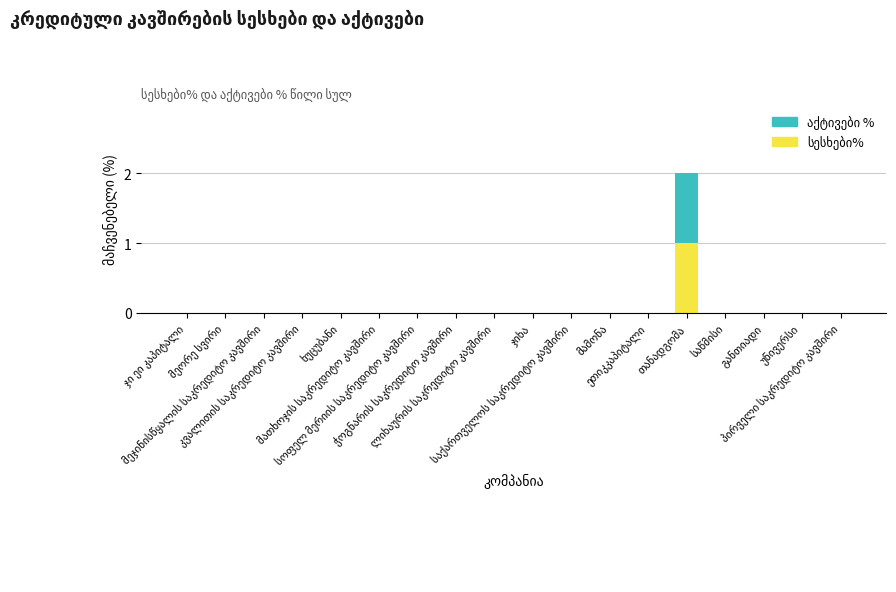

What is the label of the 7th bar from the right?

მამონა